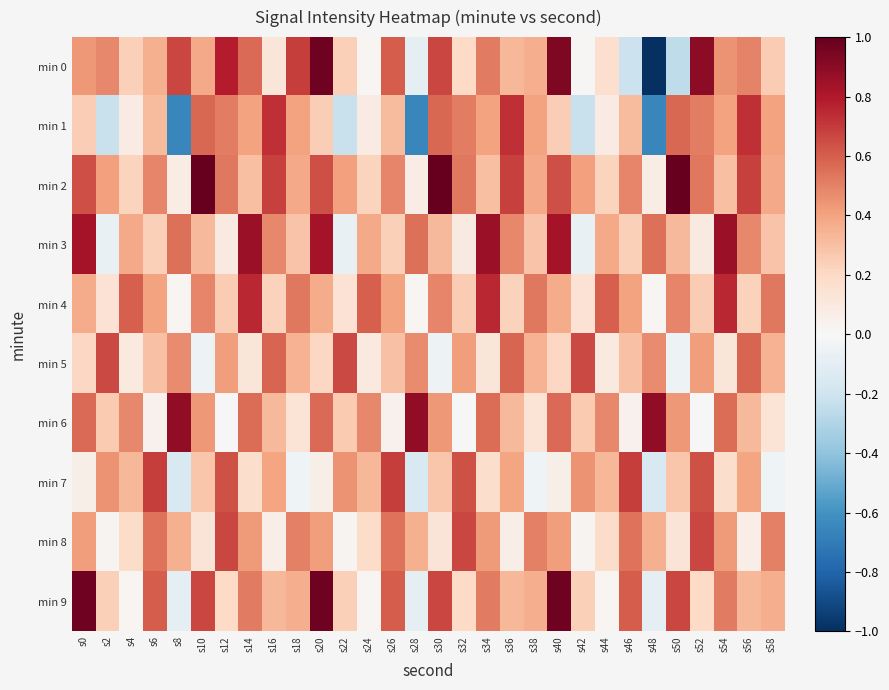

At s10, list the series in order from smallest to largest.

min 5, min 8, min 7, min 3, min 0, min 6, min 4, min 1, min 9, min 2